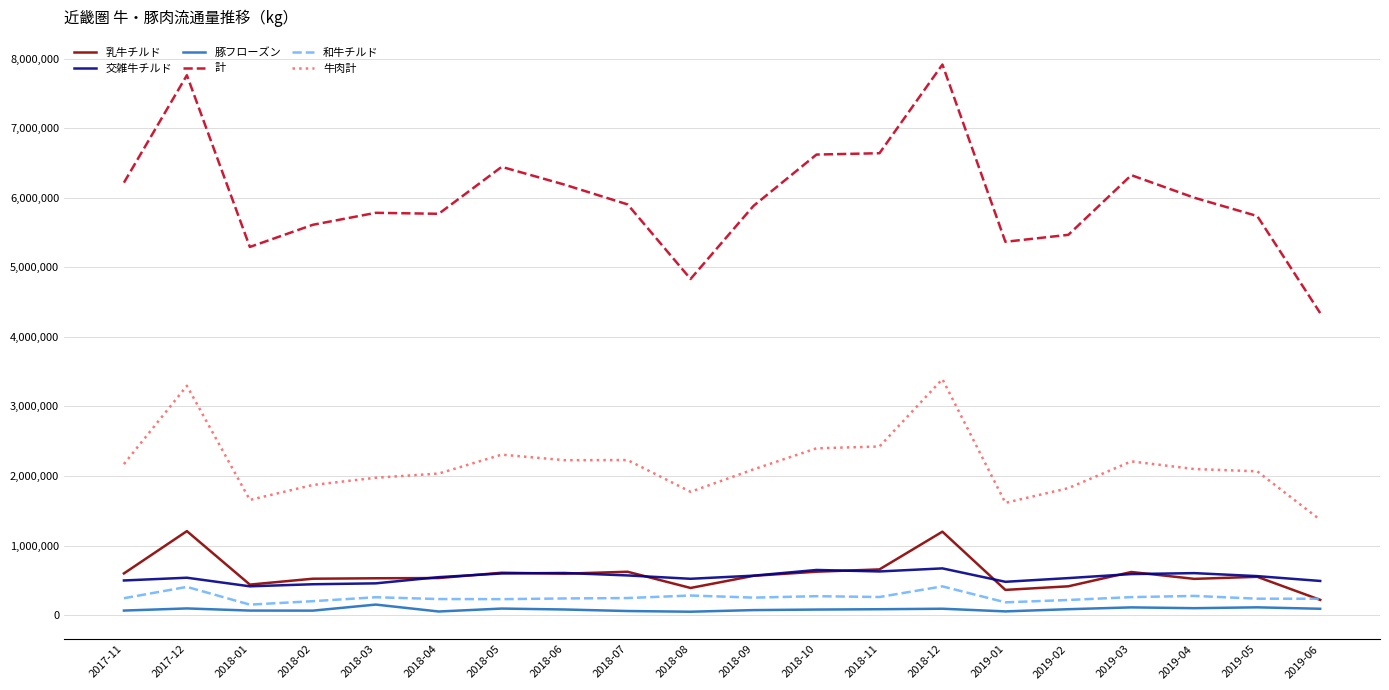

What is the minimum value for 牛肉計?

1370529